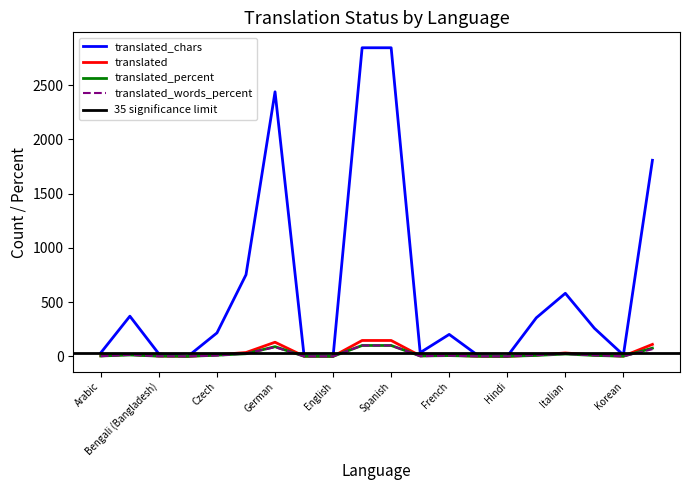

In translated_chars, how many points are lower than both neighbors (excluding endpoints)?

5